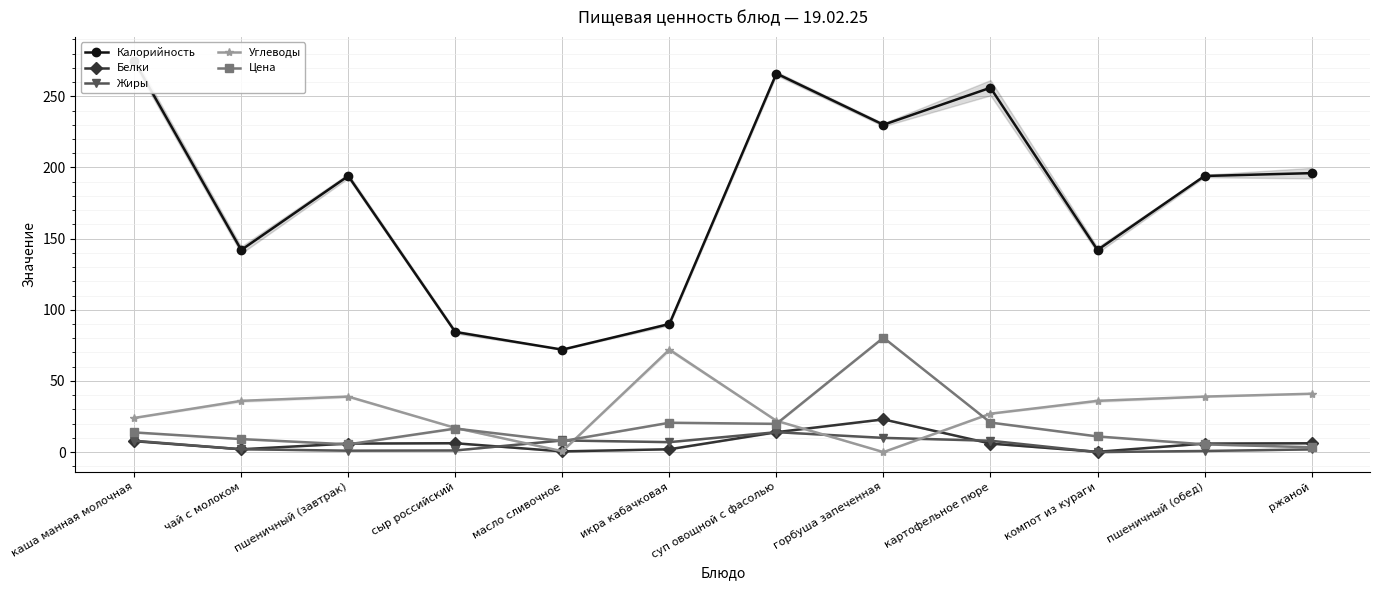

Rank the series by their maximum value, from lowest to highest.

Жиры, Белки, Углеводы, Цена, Калорийность